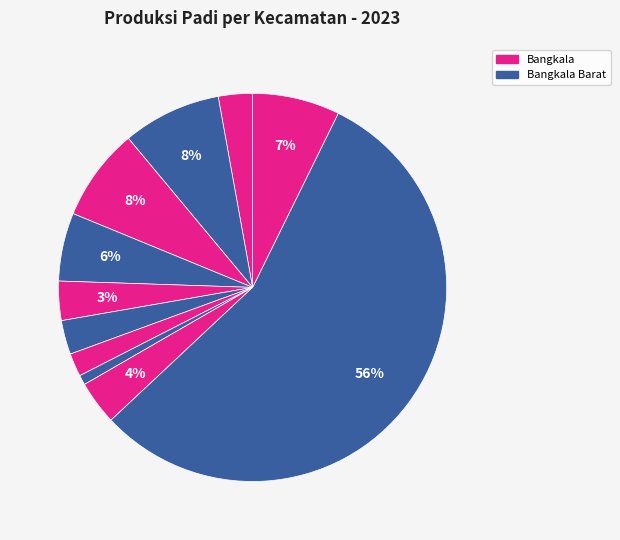

How many slices are in this pie chart?

11